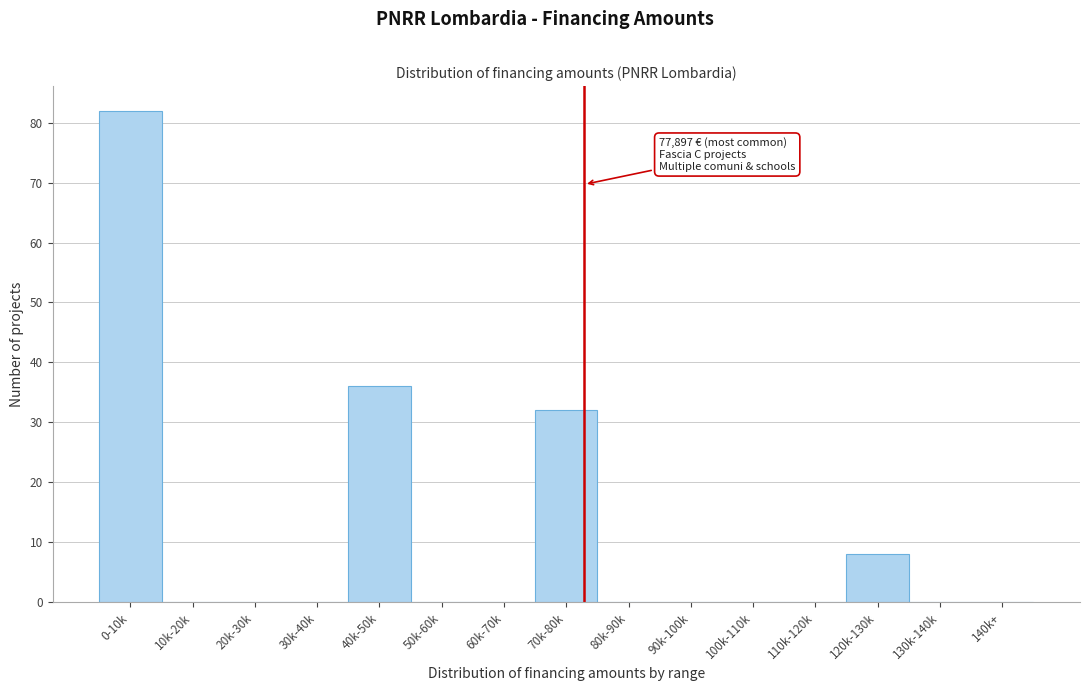

Reading left to right, what are all the values shown in this chart?

0-10k=82	10k-20k=0	20k-30k=0	30k-40k=0	40k-50k=36	50k-60k=0	60k-70k=0	70k-80k=32	80k-90k=0	90k-100k=0	100k-110k=0	110k-120k=0	120k-130k=8	130k-140k=0	140k+=0